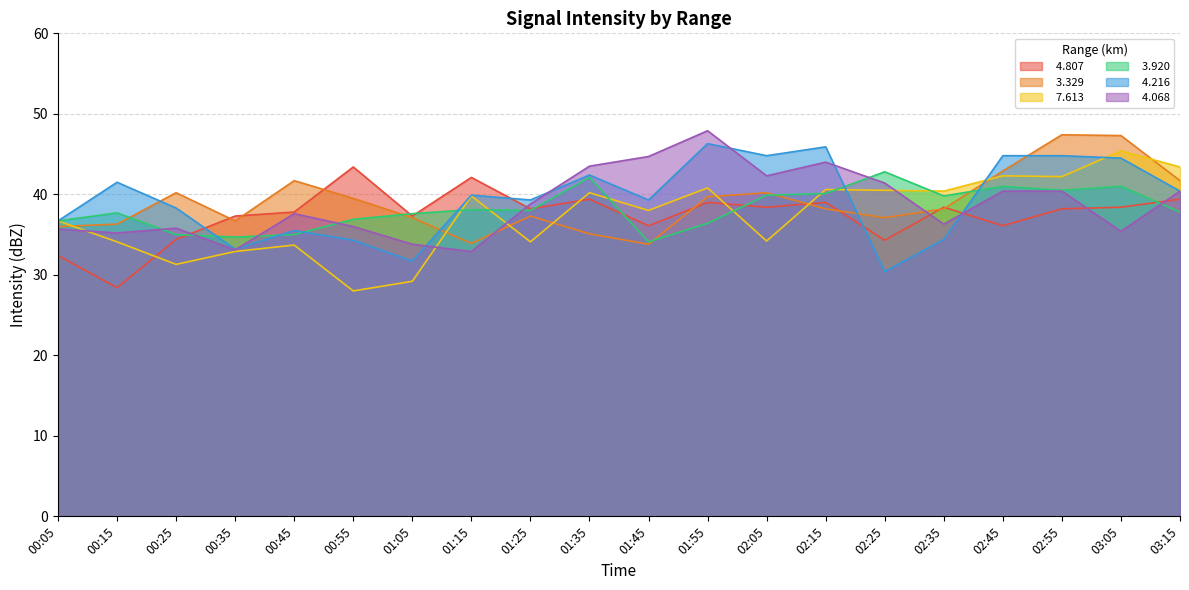

Rank the series at 01:35 from highest to lowest value.

  4.068,   4.216,   3.920,   7.613,   4.807,   3.329